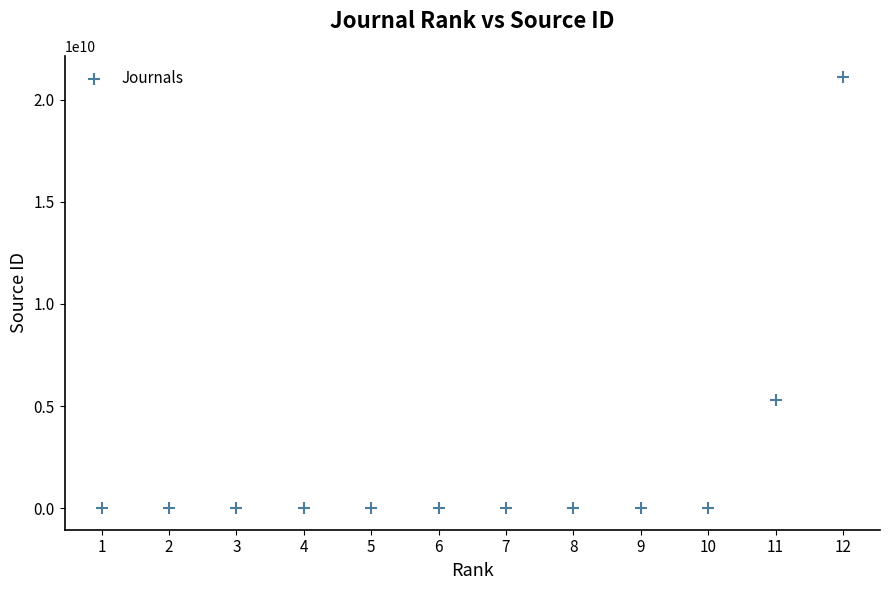

What Y value in the scatter plot is closest to 10550539609?

5300152523